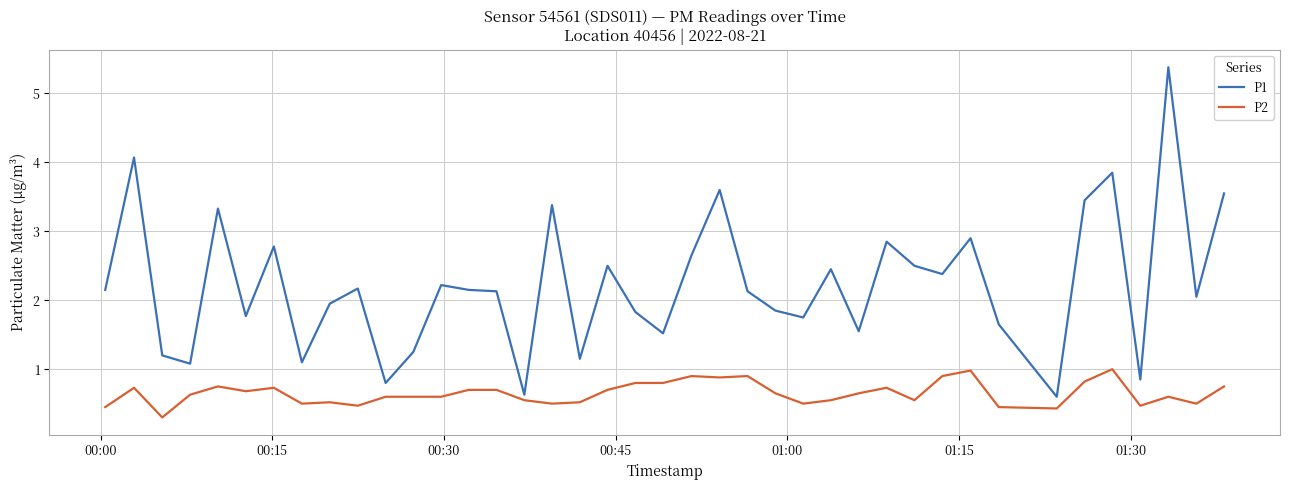

Which series has the largest total across all categories?

P1